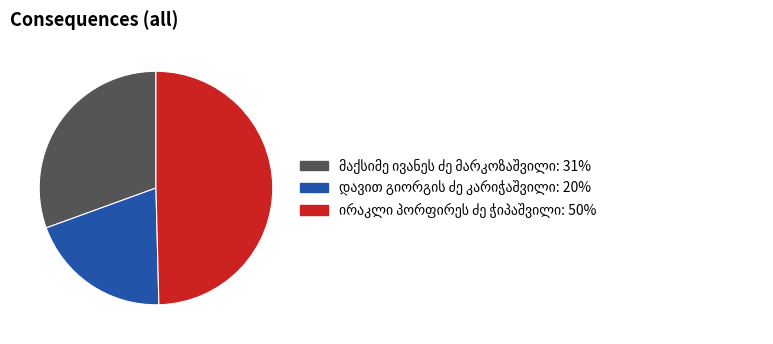

Does any single category account for the majority?

No